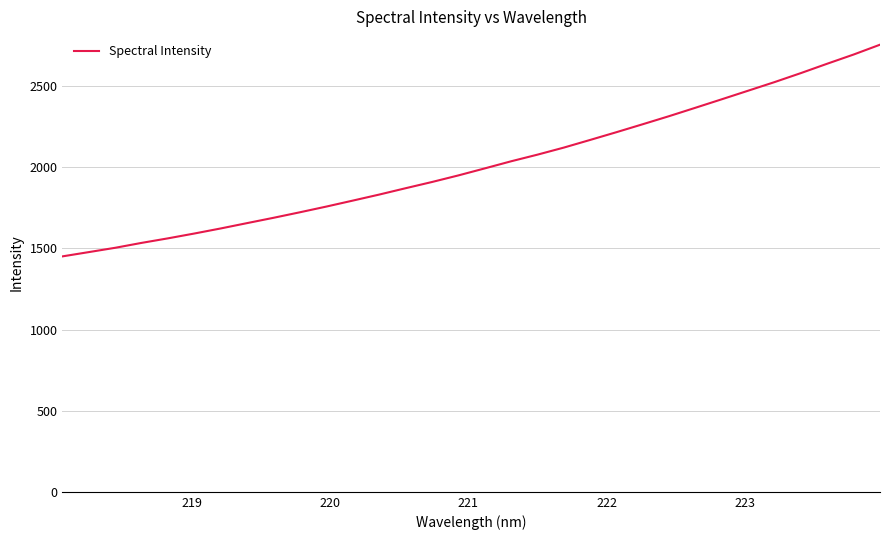

Reading left to right, what are all the values shown in this chart?

1450.6	1476.9	1503.5	1533.7	1561.8	1591.5	1622.8	1655.7	1688.4	1722.4	1757.5	1794.2	1831.3	1870.4	1908.7	1949.3	1992.5	2036.3	2077.2	2120.7	2168.0	2215.8	2265.0	2314.7	2366.5	2418.8	2471.6	2524.5	2580.0	2637.8	2694.3	2754.8